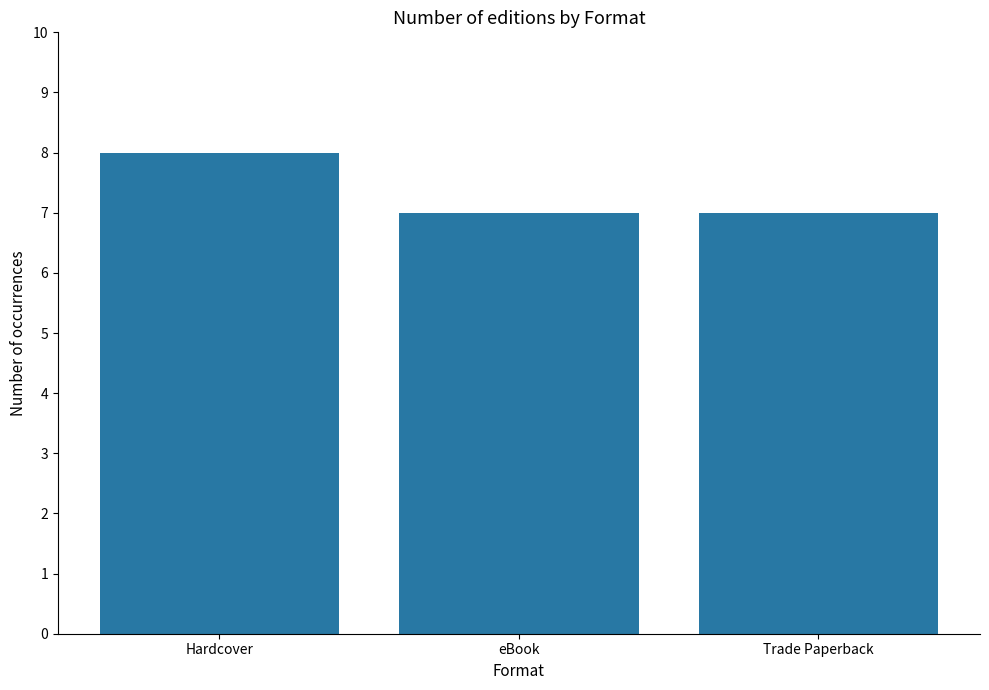

What position from the right is Trade Paperback?

1